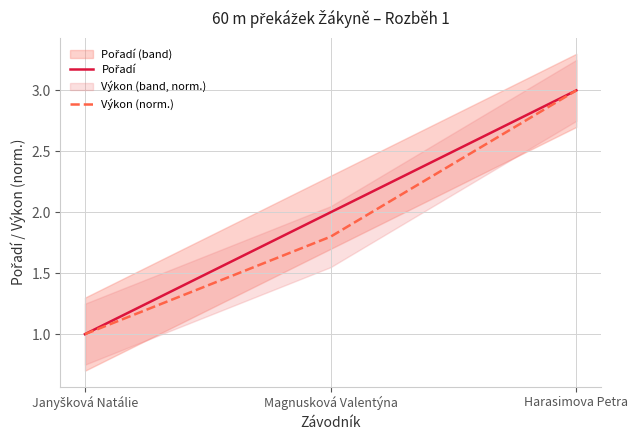

Which category has the highest value across all series?

Harasimova Petra